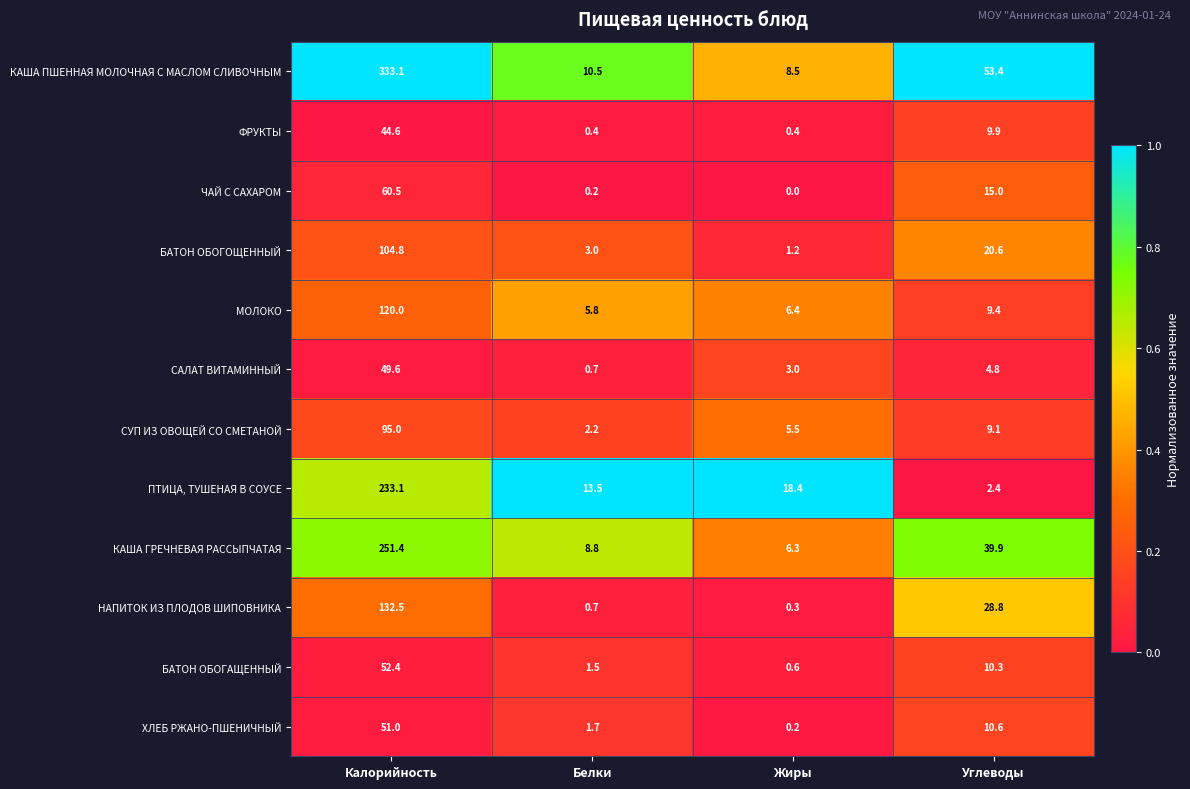

What is the greatest value displayed?

333.1